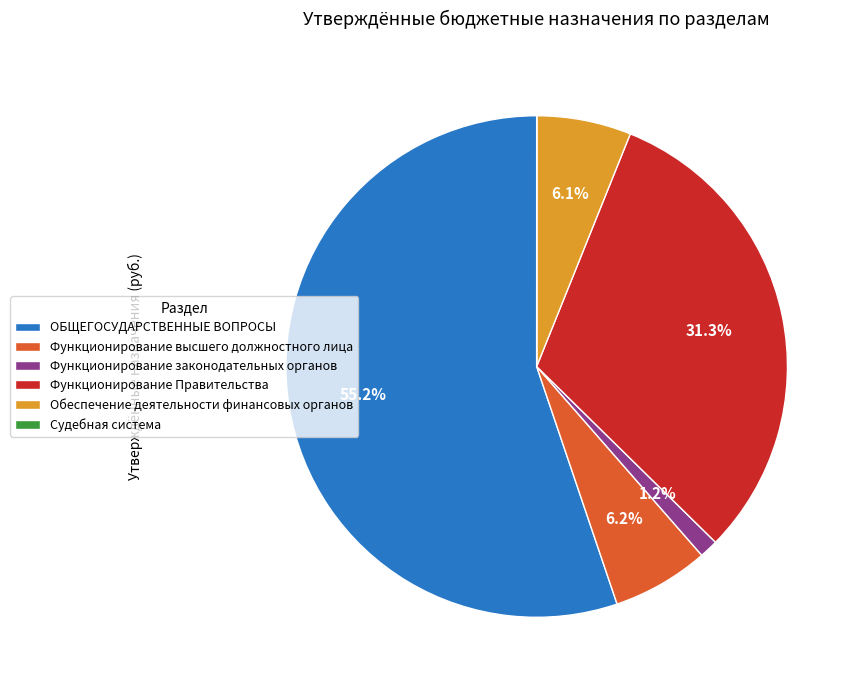

True or false: Функционирование законодательных органов accounts for 12% of the total.

False